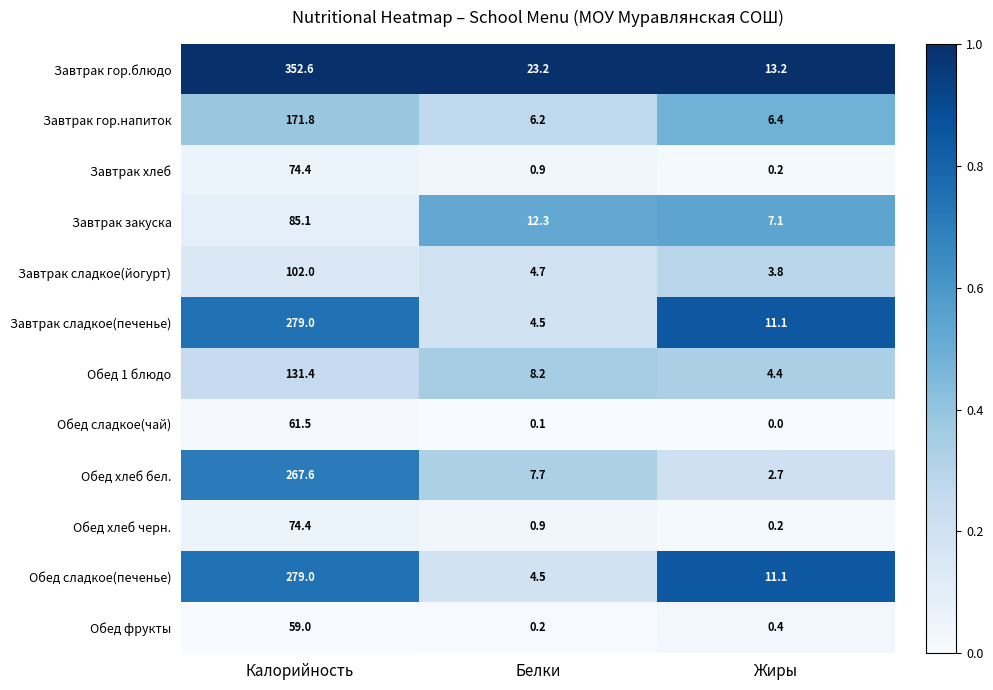

At which category is the sum across all series the highest?

Калорийность